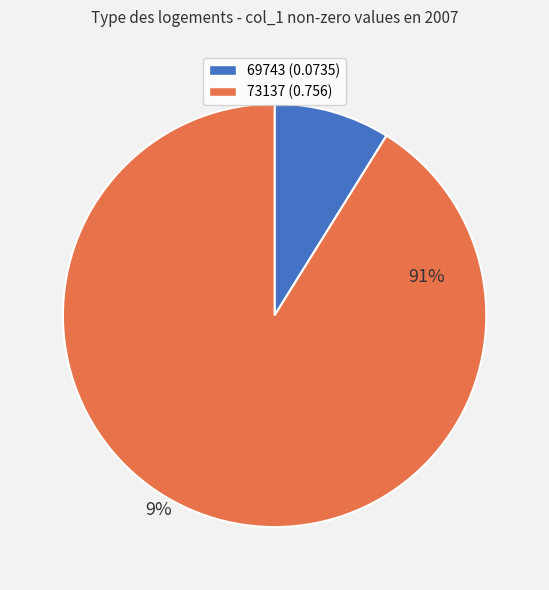

Does any single category account for the majority?

Yes